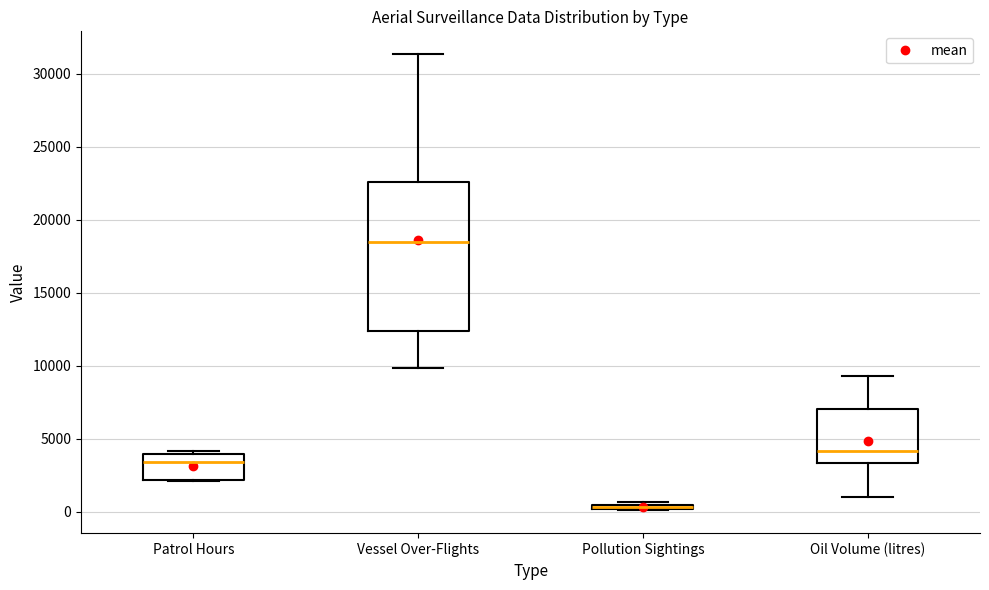

Where does the median line of the box for Vessel Over-Flights sit on the y-axis? The values are not printed on the chart, so give them approximately, as read against the axis.

18500